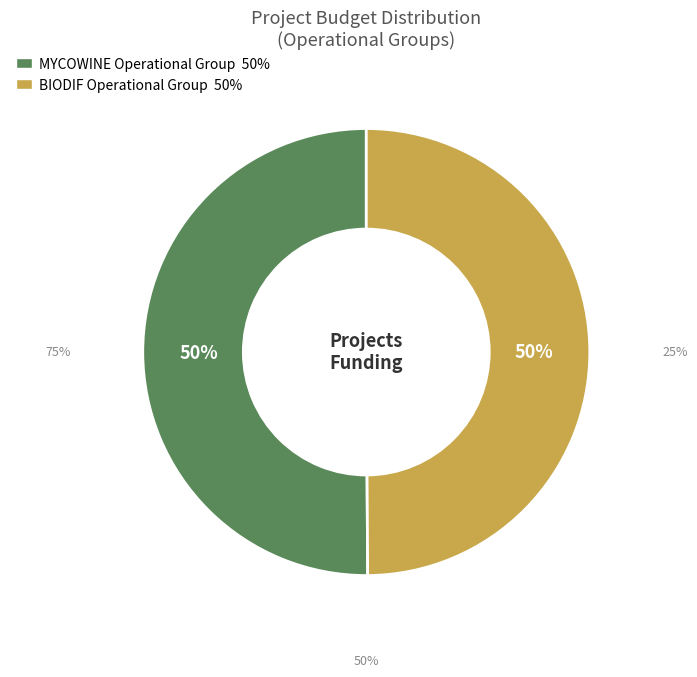

Count the number of slices in the pie.

2